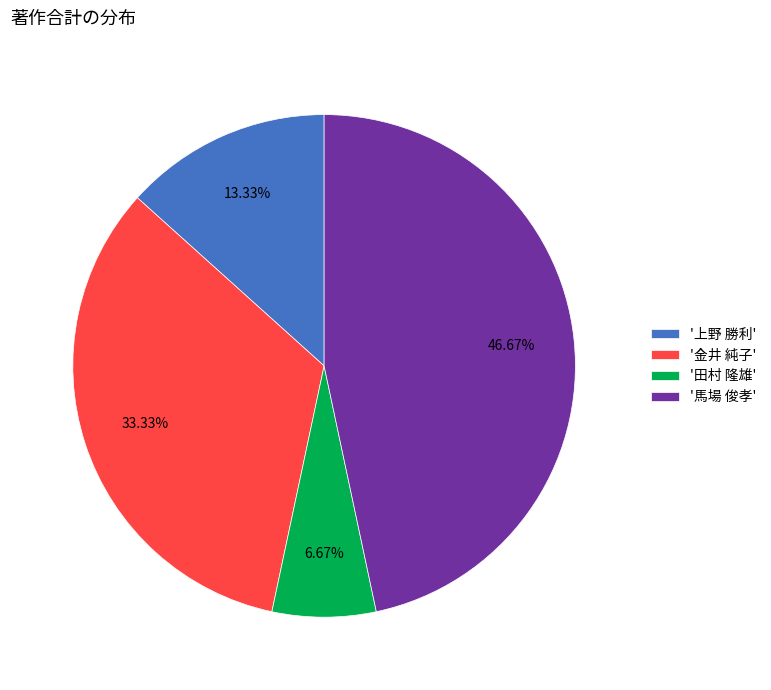

Which slice is the smallest?

'田村 隆雄'